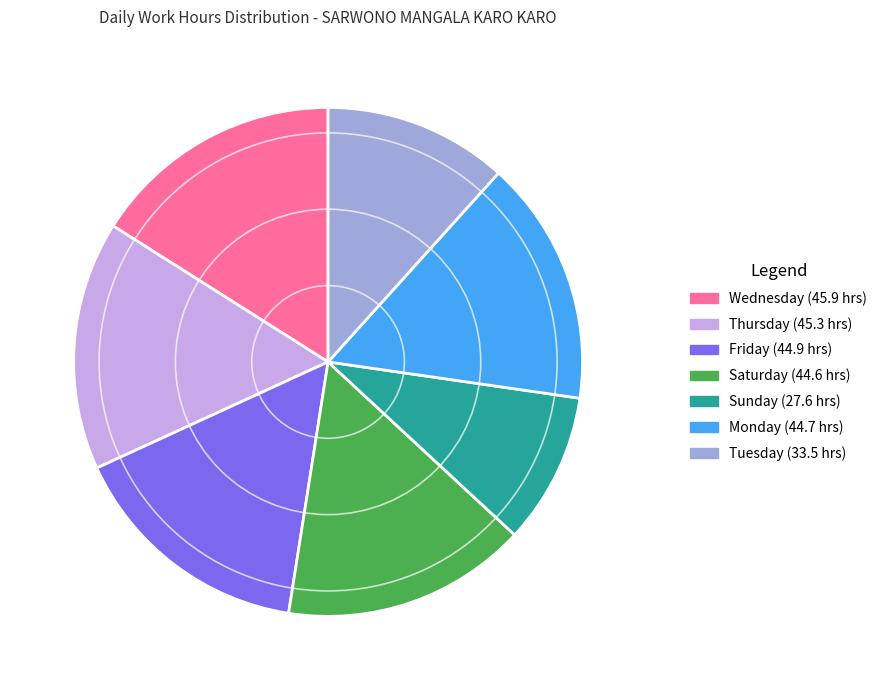

Does any single category account for the majority?

No